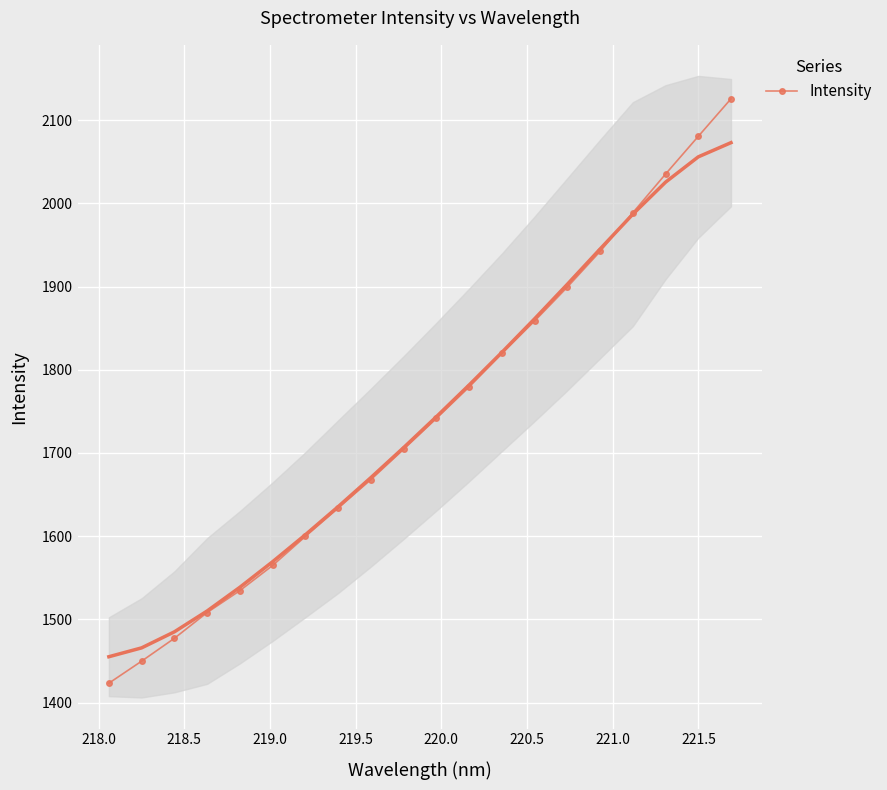

What is the sum of all values?

34833.4